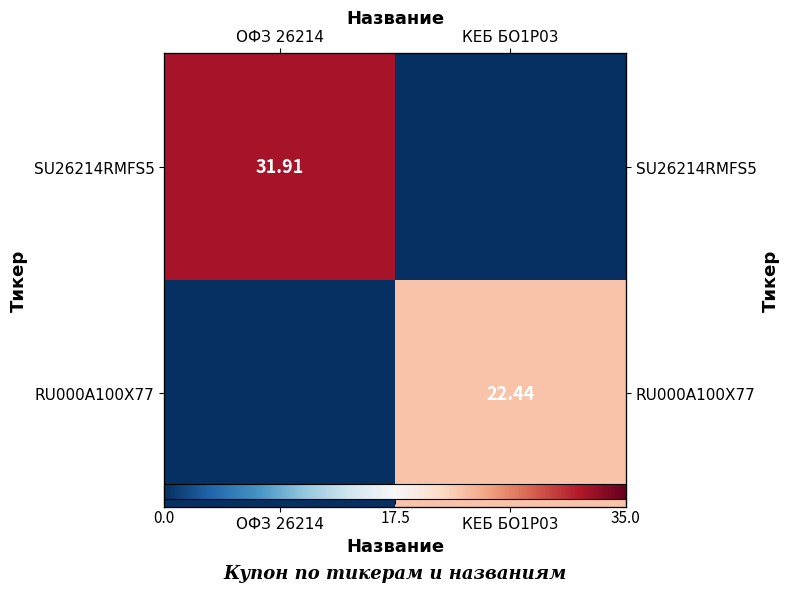

What is the spread (max minus min) of values at КЕБ БО1Р03?

22.4